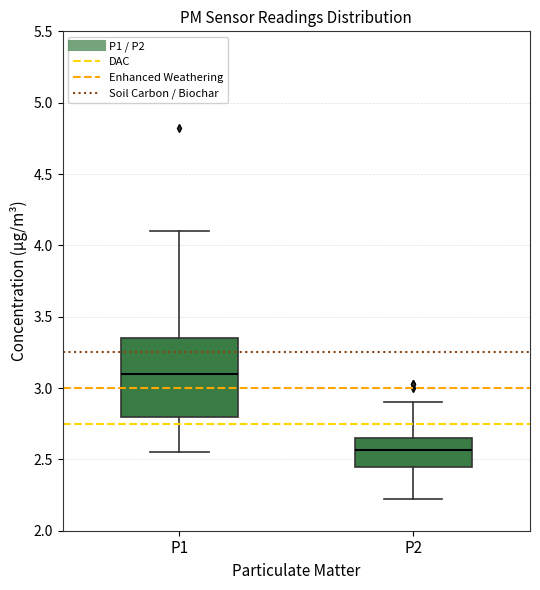

Reading left to right, transcribe this box plot: for each box, give where its median line is, the range the box spans, and where its two whiskers end, as read against the y-axis. The values are not printed on the chart, so give them approximately, as read against the axis.

P1: median 3.10, box 2.80 to 3.35, whiskers 2.55 to 4.10
P2: median 2.55, box 2.45 to 2.65, whiskers 2.20 to 2.90